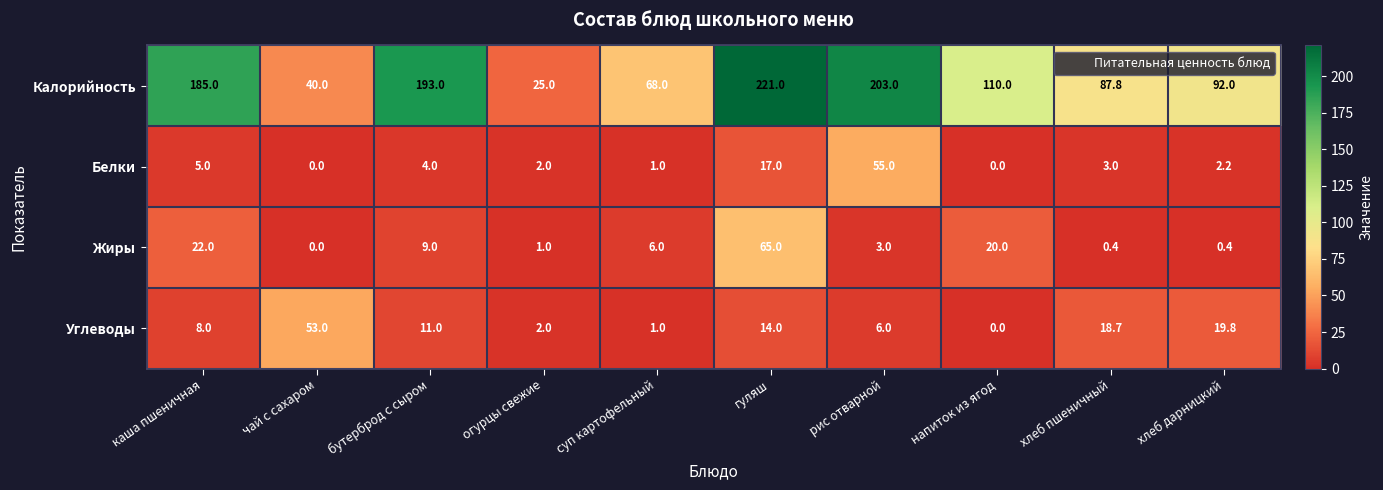

At which label does Калорийность reach its minimum?

огурцы свежие